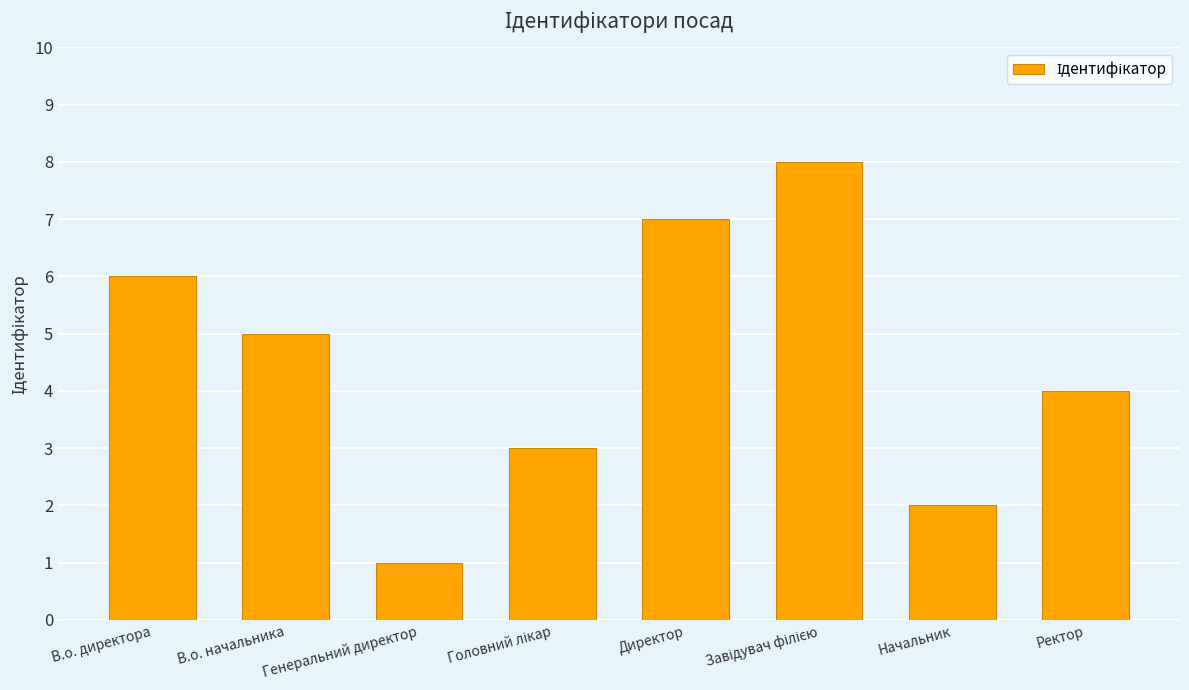

What is the difference between the maximum and minimum values?

7